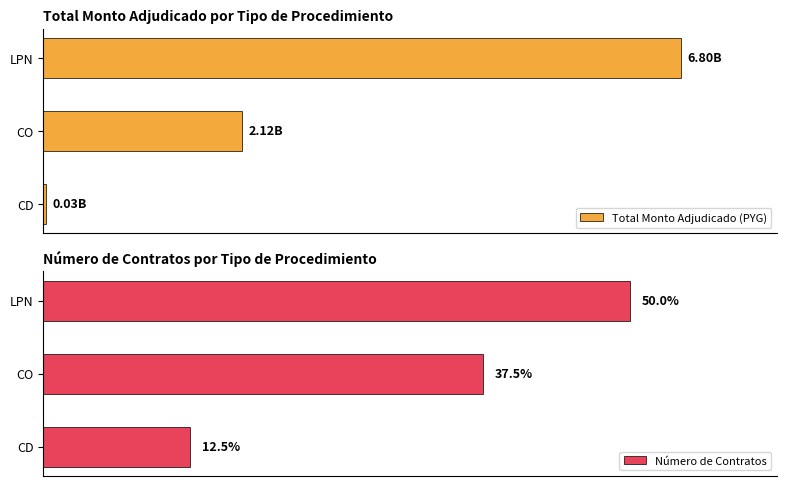

What is the difference between the maximum and minimum values in the Total Monto Adjudicado (PYG) series?

6773244402